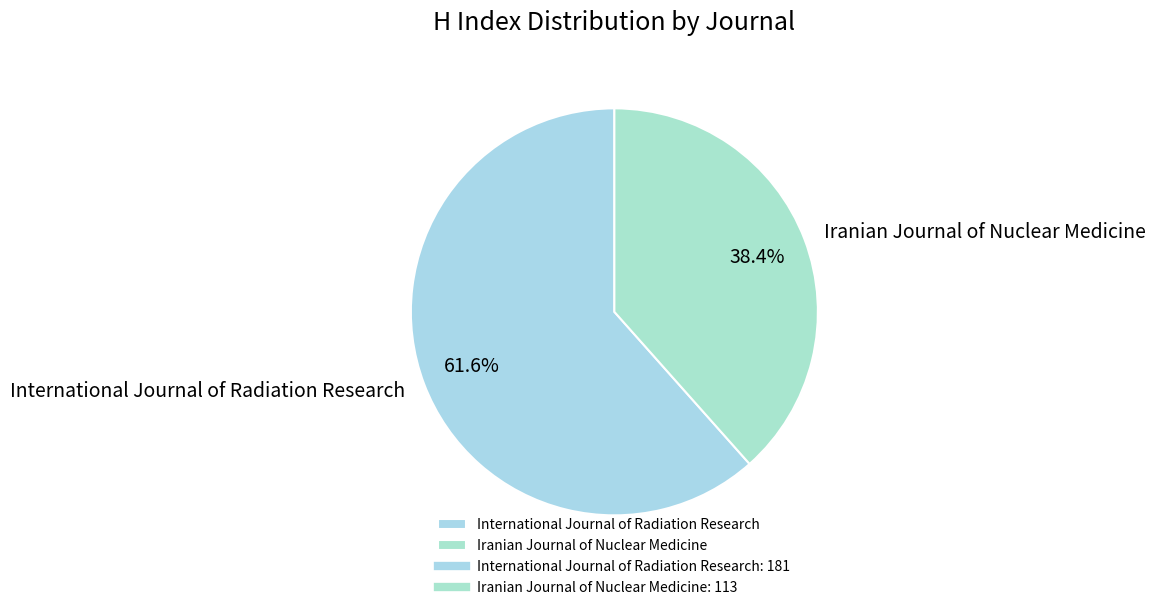

Does International Journal of Radiation Research account for over 50% of the chart?

Yes